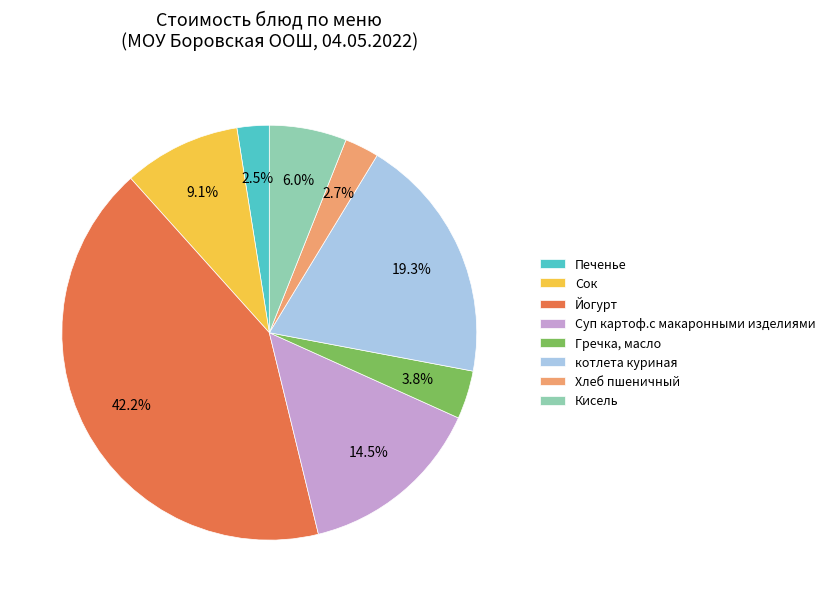

Do Йогурт and Печенье together represent more than half of the pie?

No